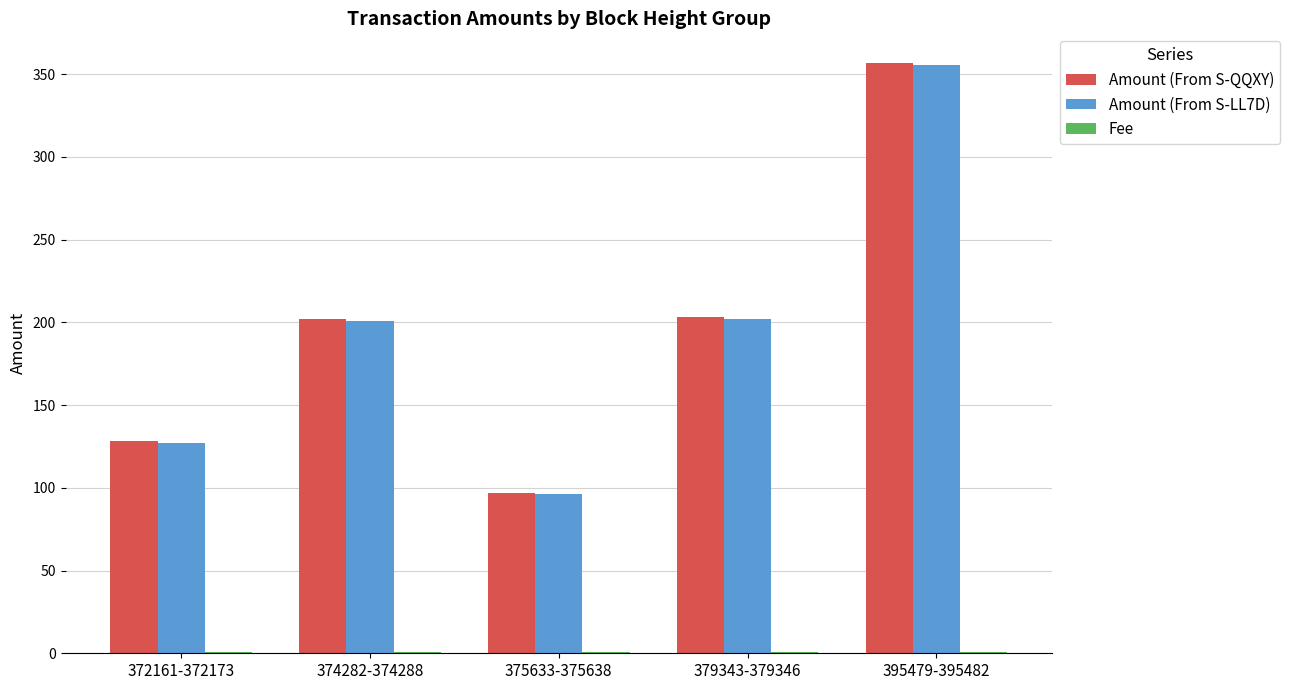

Are the bars horizontal?

No